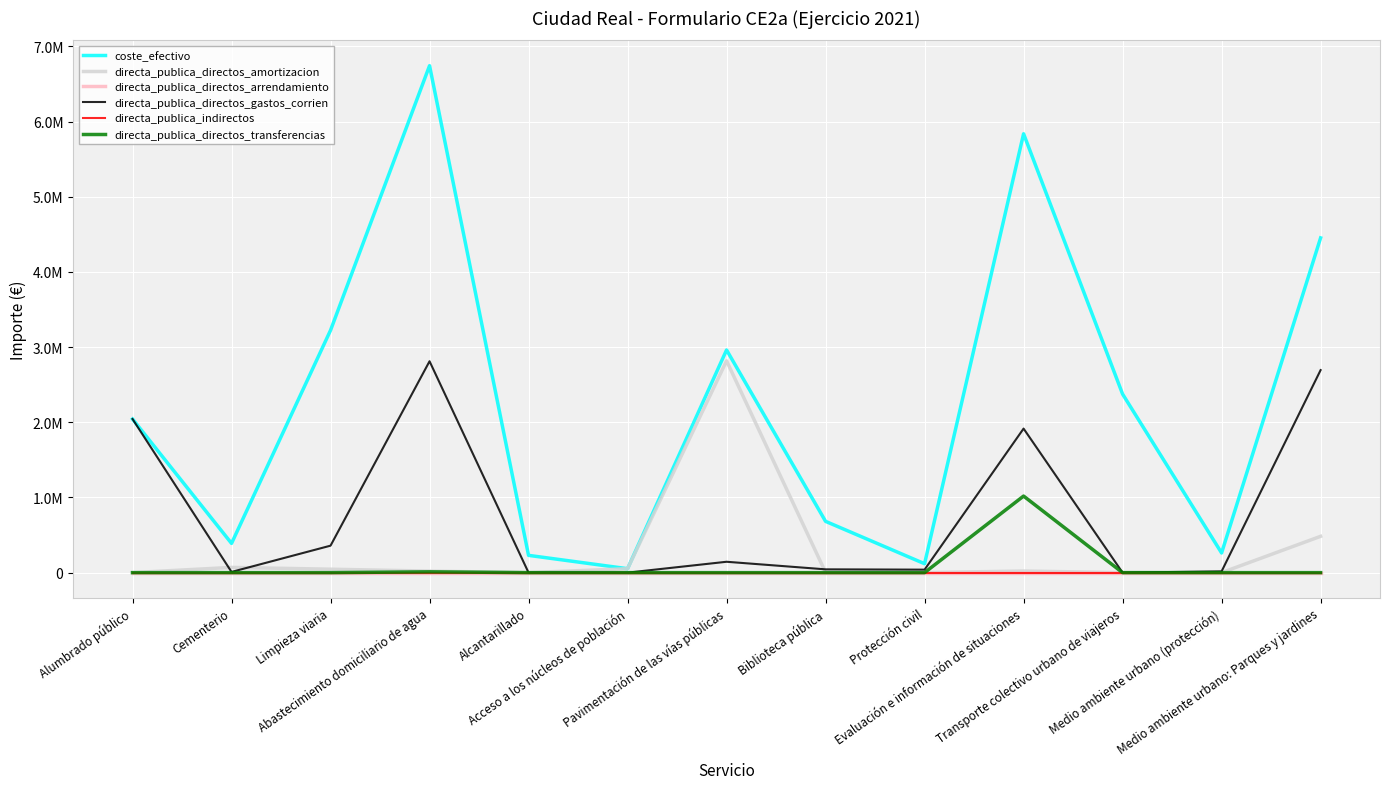

Between Alumbrado público and Protección civil, which series saw the biggest shift?

directa_publica_directos_gastos_corrien